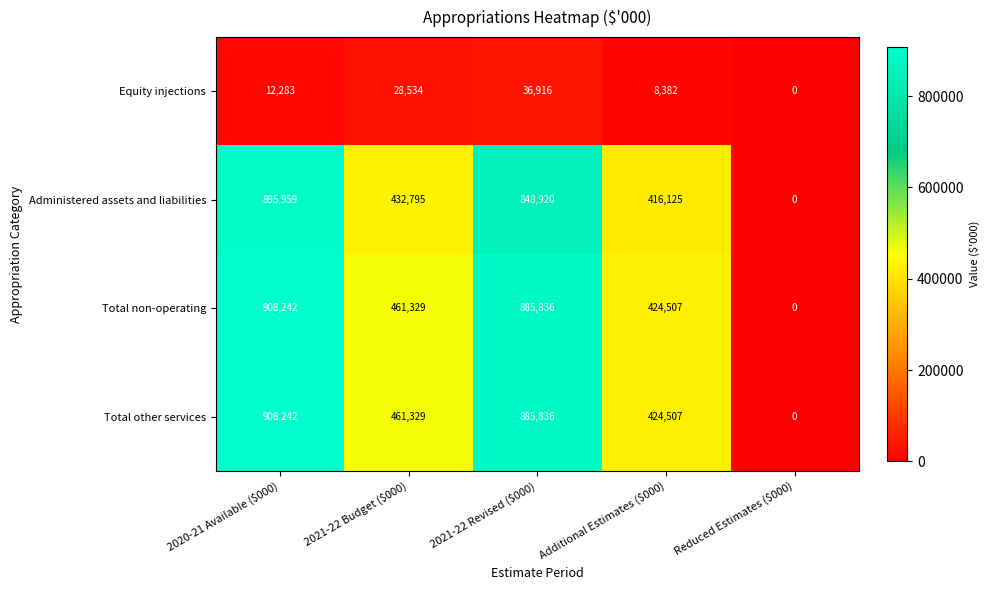

What is the difference between the highest and lowest values at 2021-22 Revised ($000)?

848920